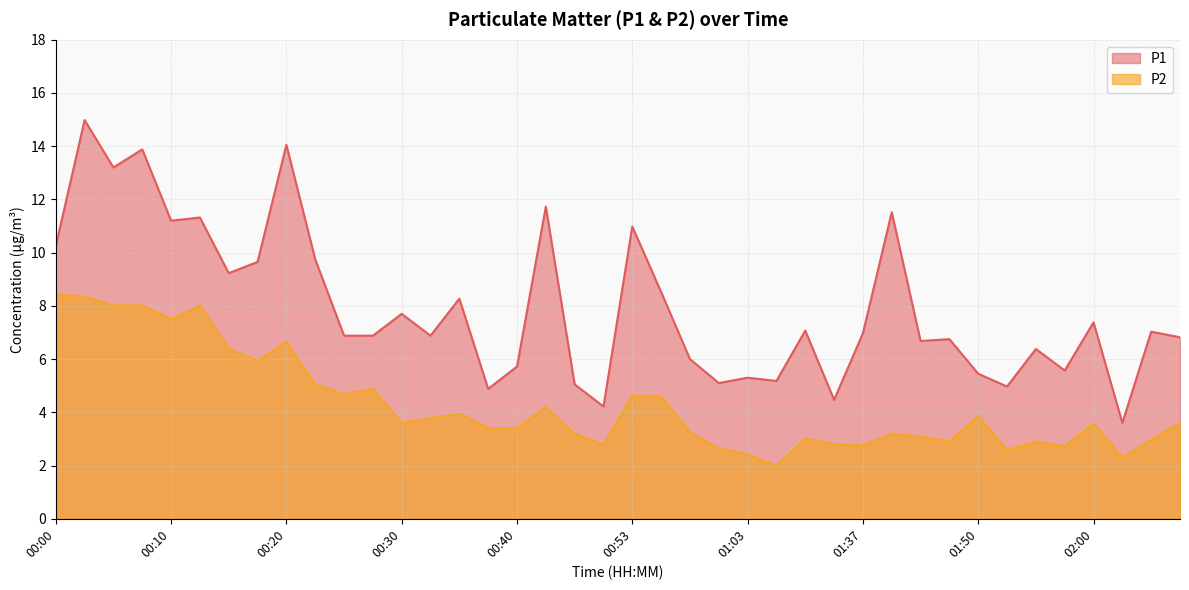

What are all the series names shown in the legend?

P1, P2